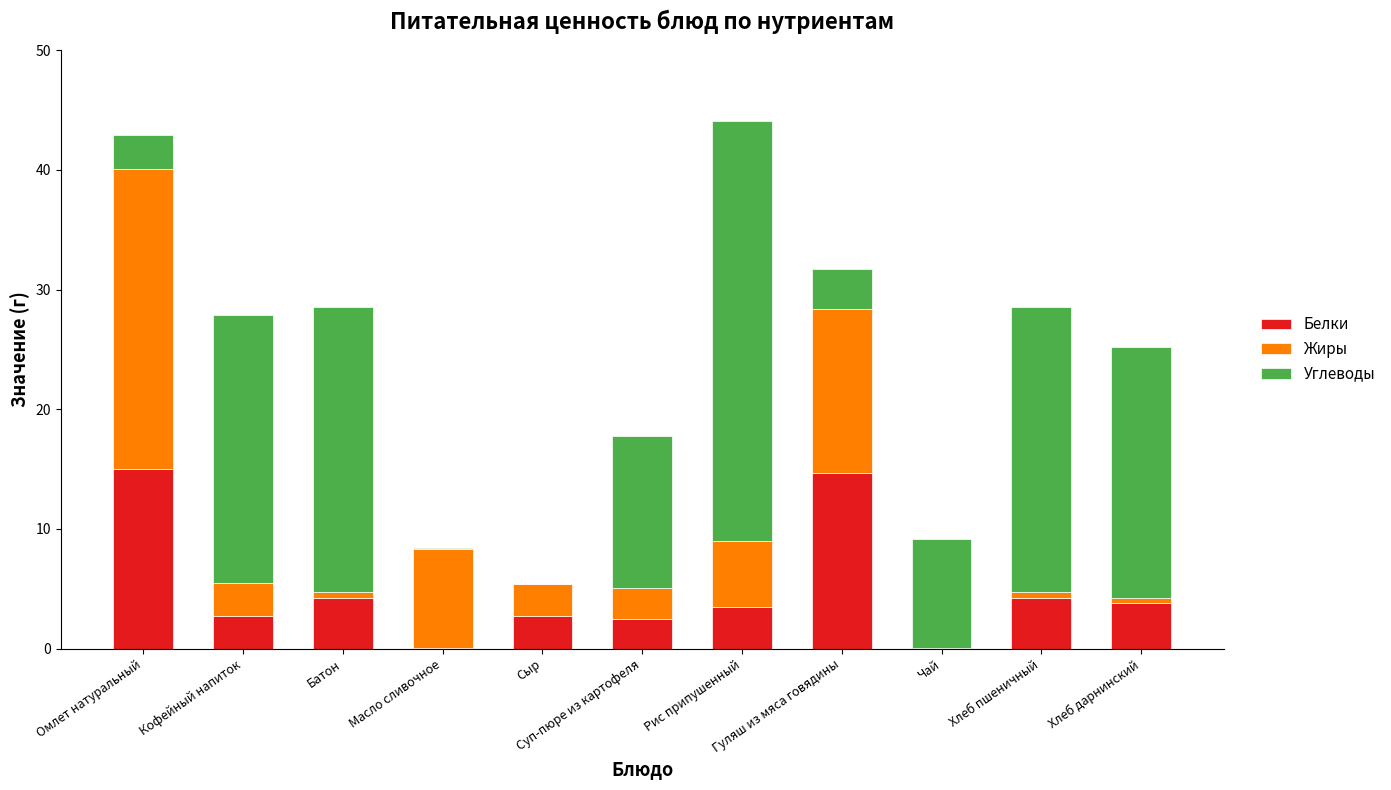

How many distinct data groups are displayed?

3